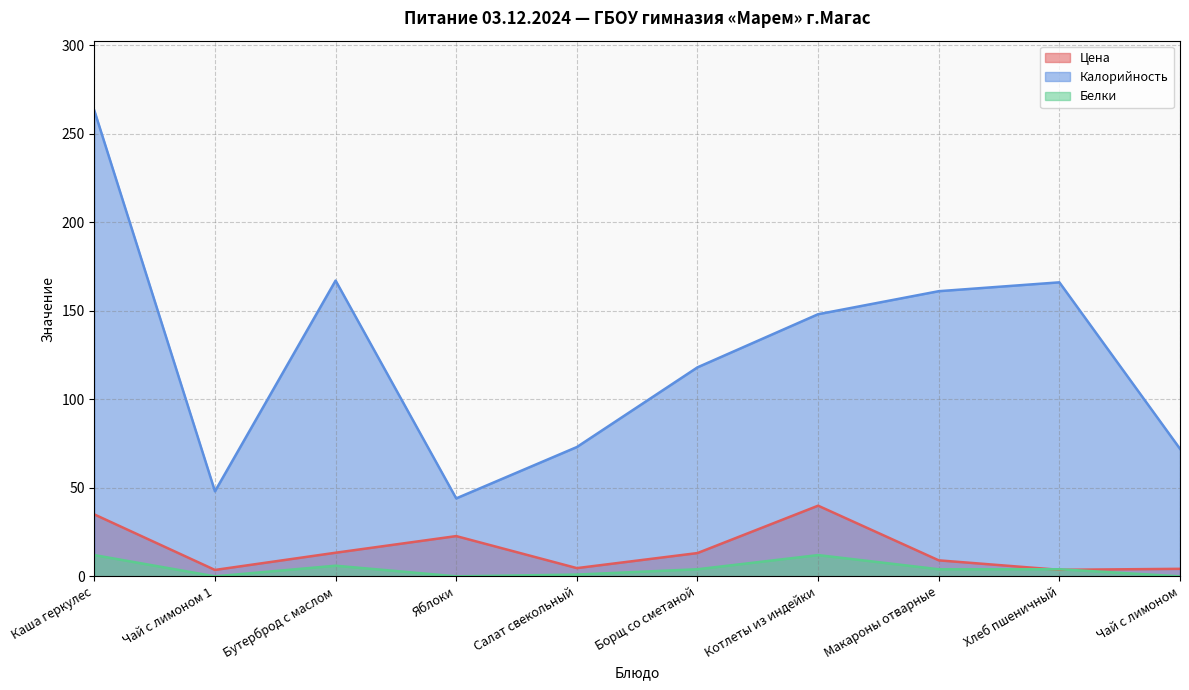

Does the chart have visible grid lines?

Yes